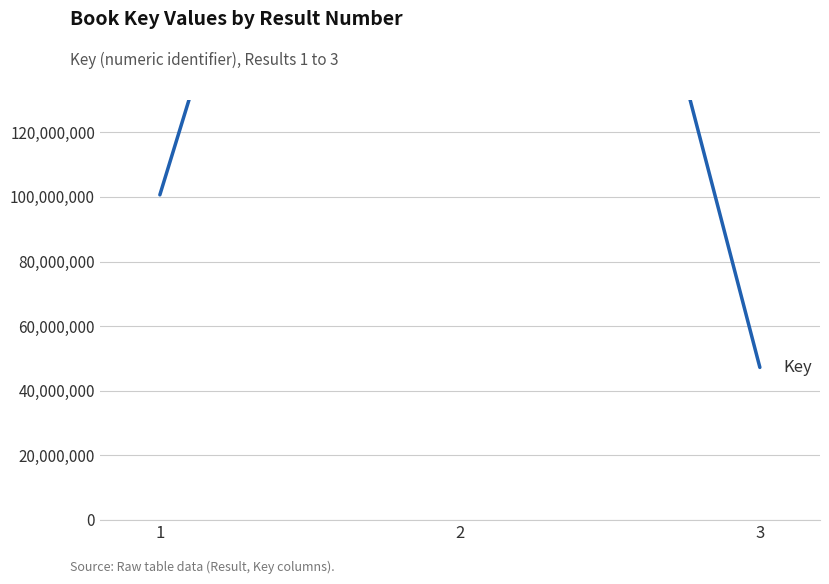

Approximately how many times larger is the value at 3 compared to 2?

0.1